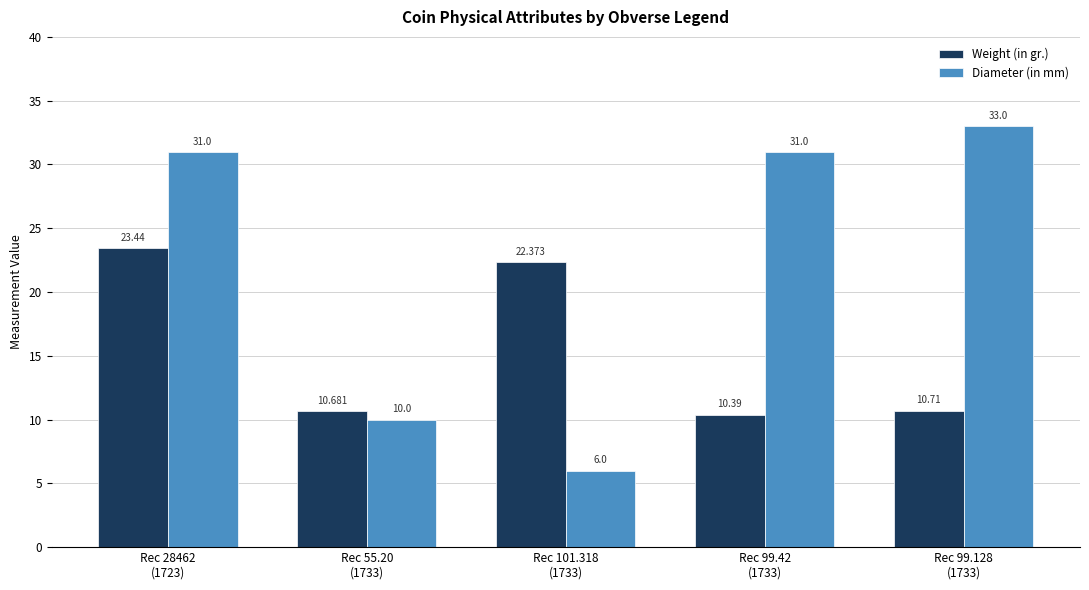

True or false: Weight (in gr.) has a value of 15.6 at Rec 99.42
(1733).

False